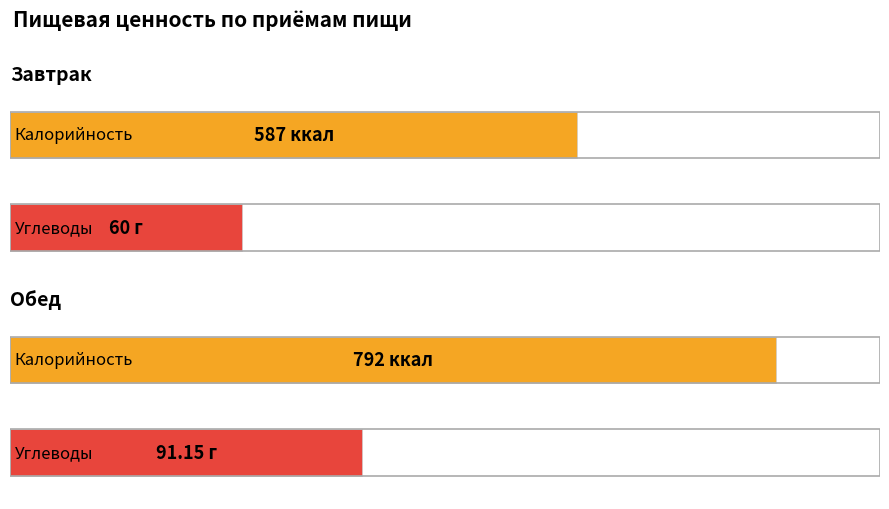

At how many categories does at least one series exceed 505?

2